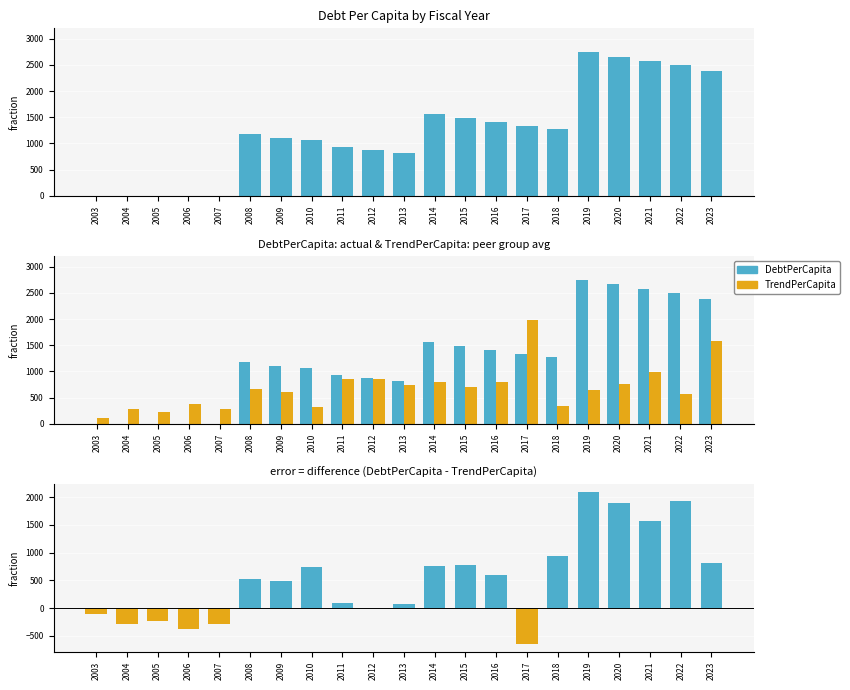

Reading left to right, list all the values displayed in this chart.

DebtPerCapita: 2003=0.0	2004=0.0	2005=0.0	2006=0.0	2007=0.0	2008=1180.2	2009=1101.5	2010=1059.4	2011=938.0	2012=873.5	2013=826.3	2014=1554.9	2015=1480.4	2016=1403.8	2017=1335.4	2018=1283.8	2019=2741.4	2020=2661.5	2021=2568.8	2022=2500.0	2023=2386.9
TrendPerCapita: 2003=107.3	2004=291.6	2005=233.1	2006=380.7	2007=280.8	2008=660.6	2009=611.8	2010=317.0	2011=848.4	2012=865.5	2013=747.0	2014=794.6	2015=705.0	2016=805.5	2017=1983.8	2018=344.2	2019=645.7	2020=767.1	2021=996.6	2022=562.2	2023=1573.6
Difference (Debt - Trend): 2003=-107.3	2004=-291.6	2005=-233.1	2006=-380.7	2007=-280.8	2008=519.6	2009=489.7	2010=742.4	2011=89.6	2012=8.0	2013=79.3	2014=760.3	2015=775.4	2016=598.3	2017=-648.4	2018=939.6	2019=2095.8	2020=1894.4	2021=1572.3	2022=1937.8	2023=813.3